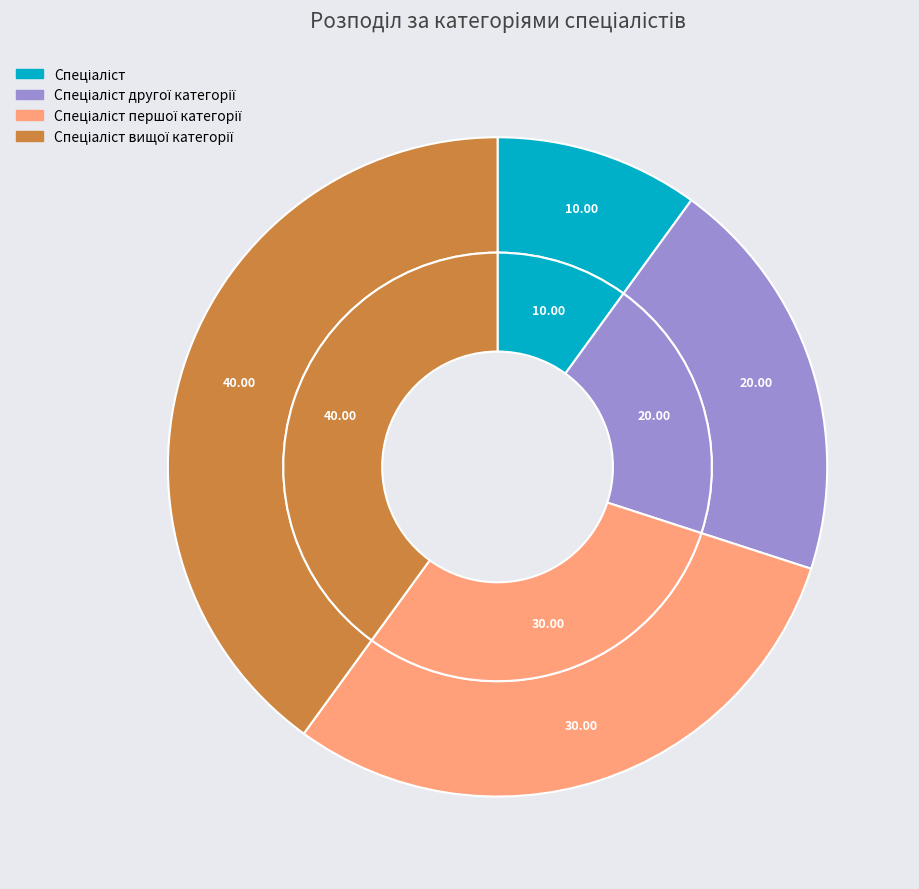

To the nearest percent, what is the difference between the Спеціаліст and Спеціаліст першої категорії slice percentages?

20%